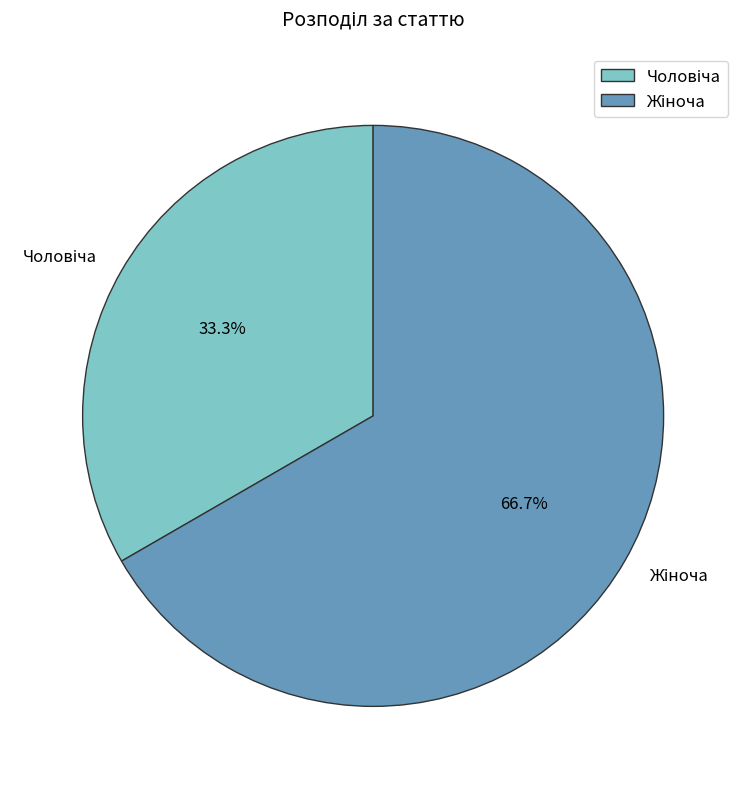

Is there any slice that represents more than half of the pie?

Yes